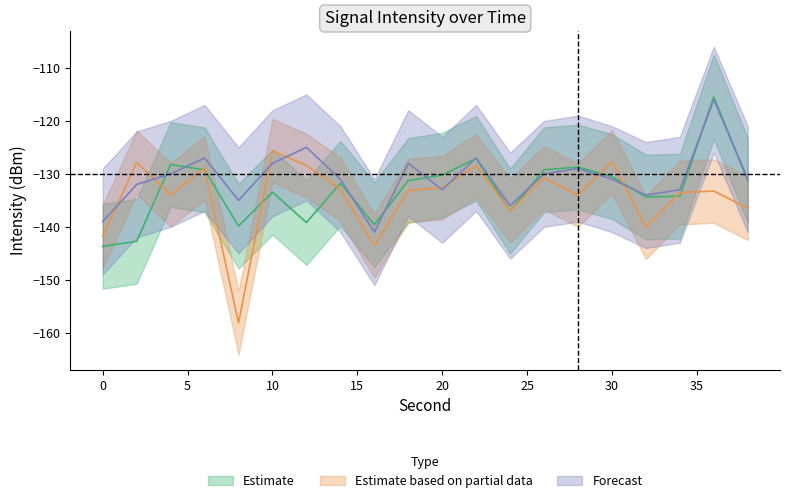

Which series has the largest total across all categories?

Forecast